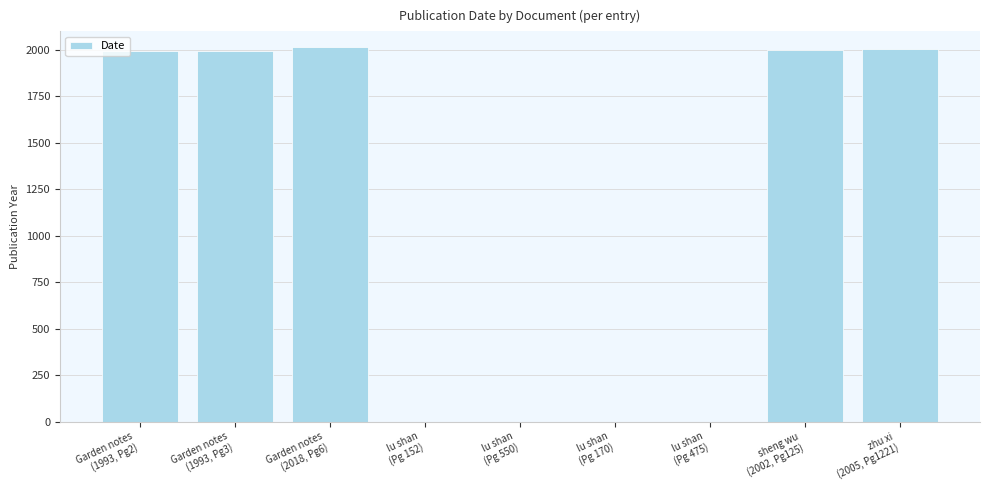

What is the maximum value shown in the chart?

2018